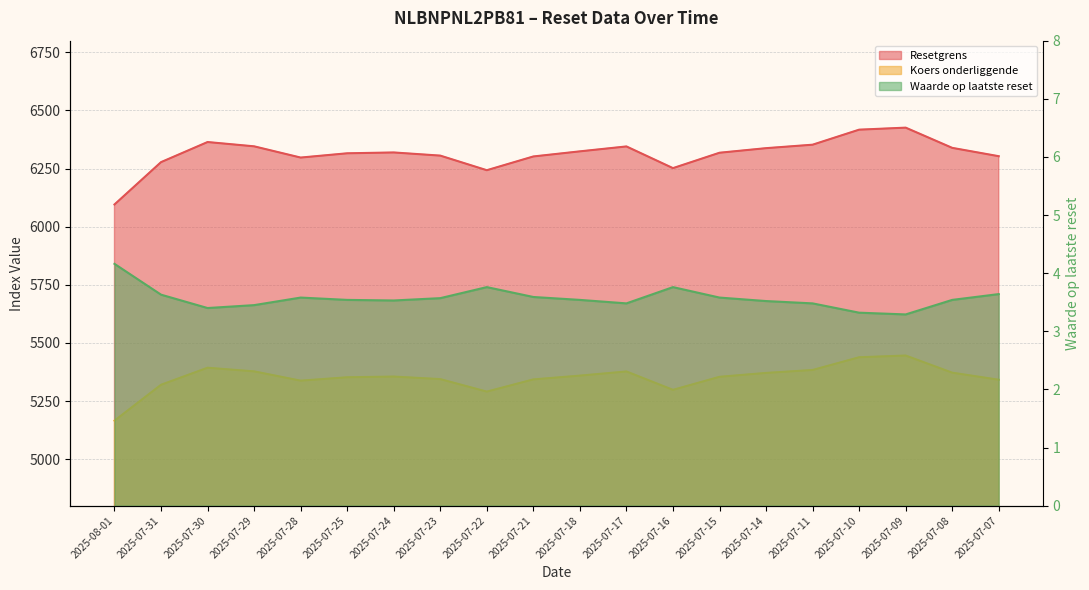

Is it true that Waarde op laatste reset equals 5.9 at 2025-07-10?

False